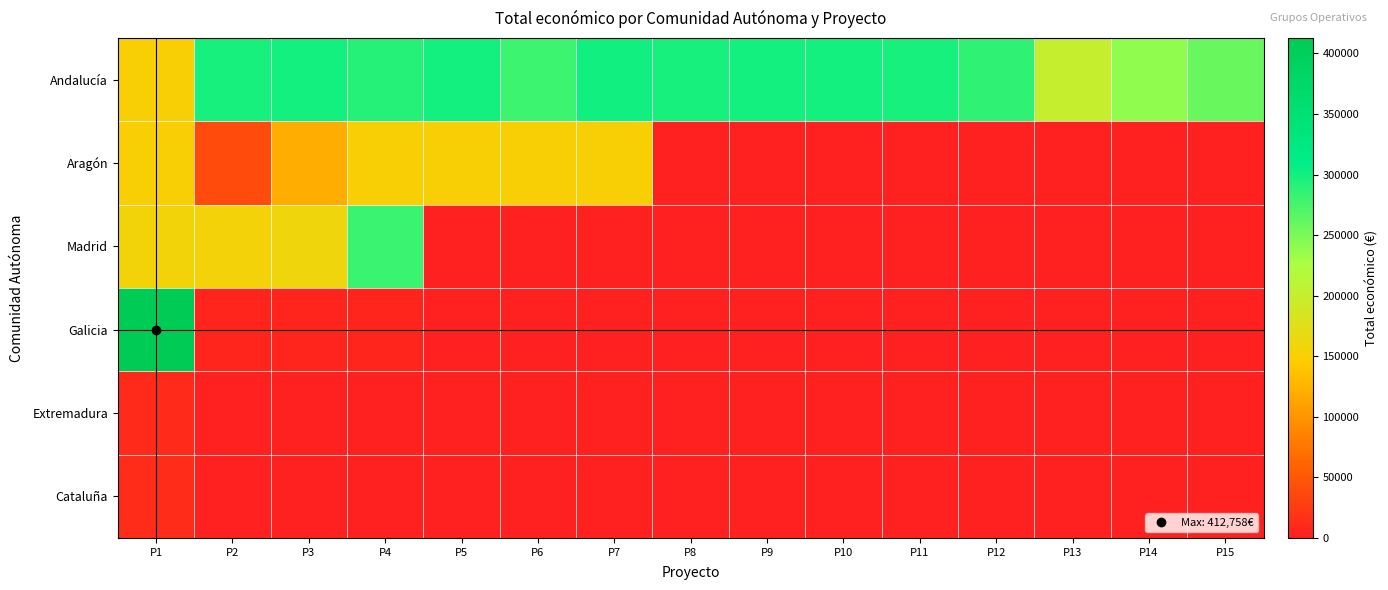

What is the greatest value displayed?

412758